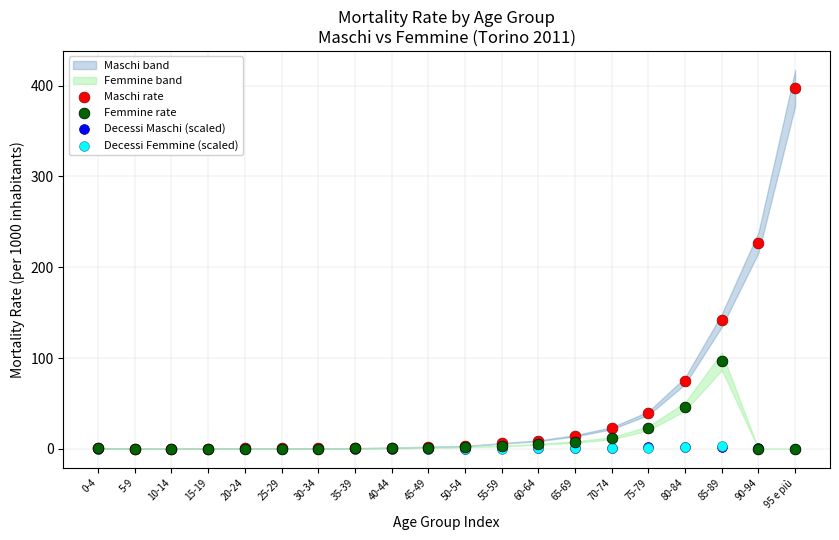

Which series has the largest Y range (max minus min)?

Maschi rate